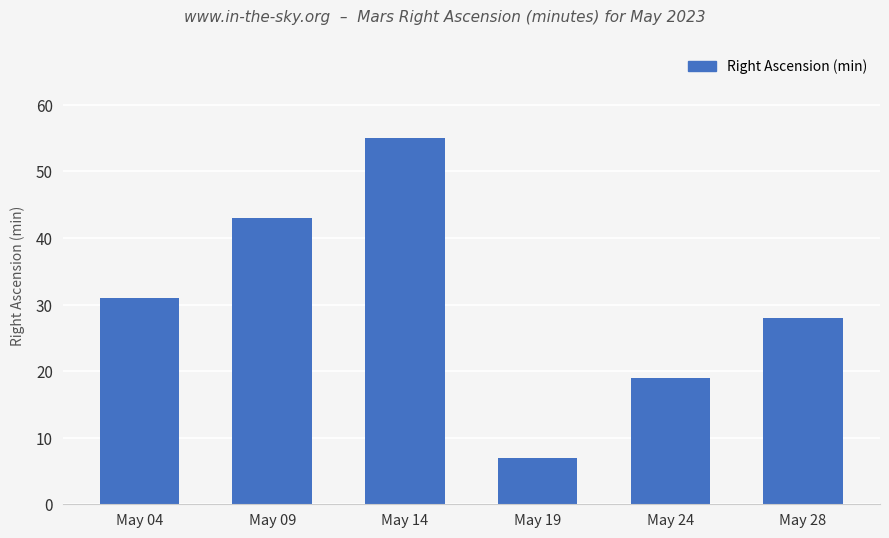

List the labels in order of value, smallest first.

May 19, May 24, May 28, May 04, May 09, May 14